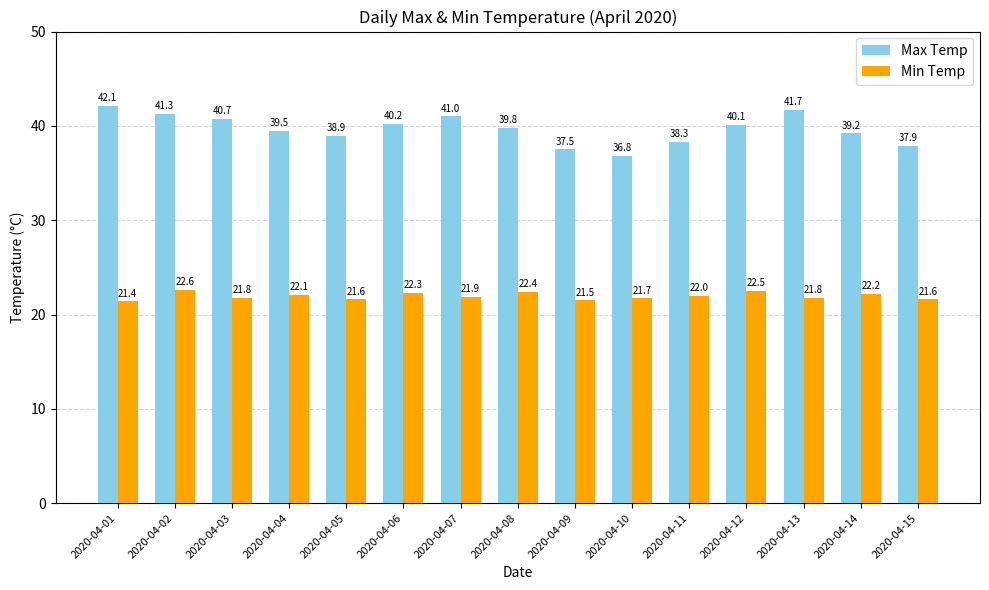

The Max Temp series shows 40.2 at 2020-04-06. True or false?

True